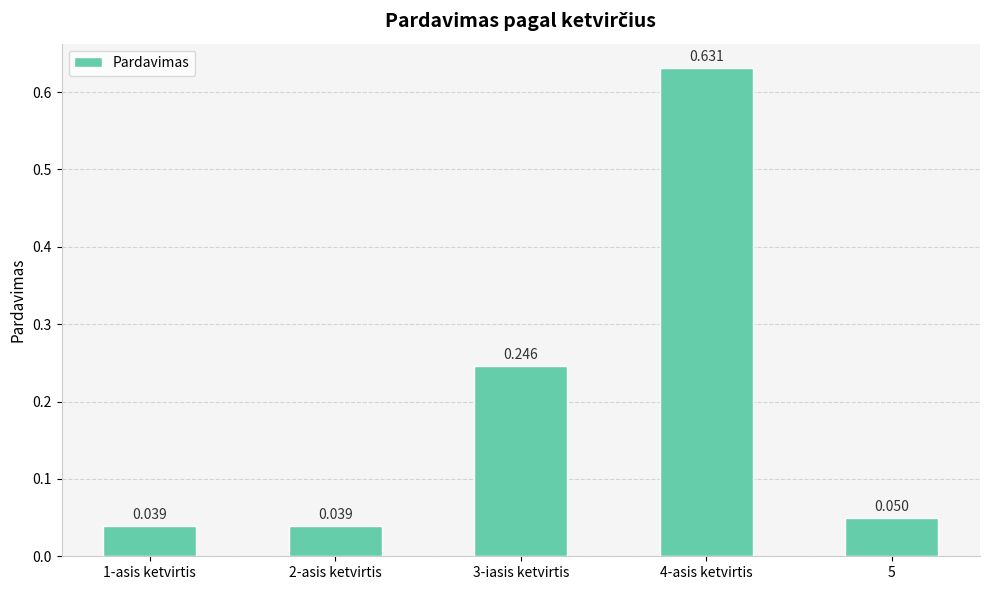

Which category has the highest value across all series?

4-asis ketvirtis